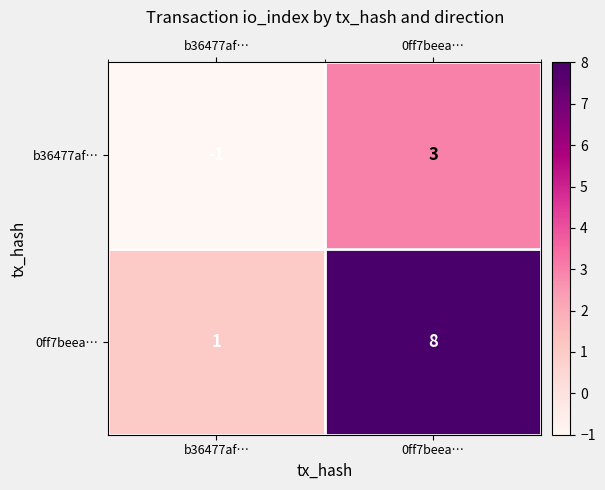

At which category is the sum across all series the highest?

0ff7beea…